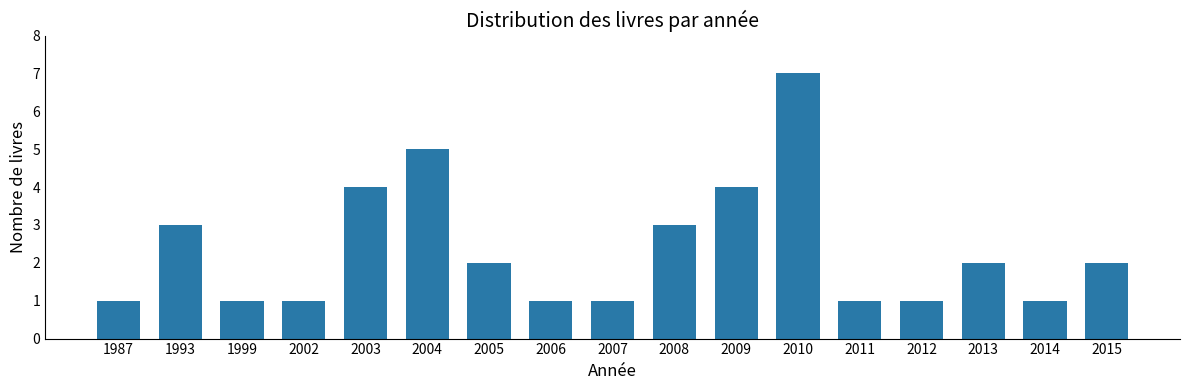

Count the number of data series in this chart.

1